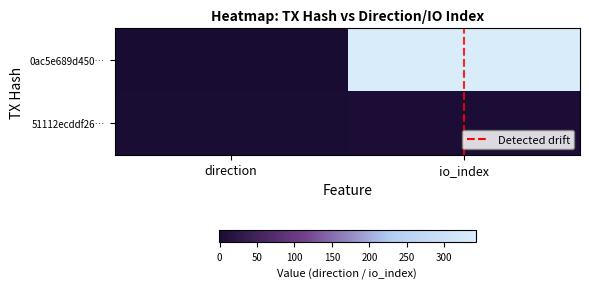

At which category is the sum across all series the highest?

io_index